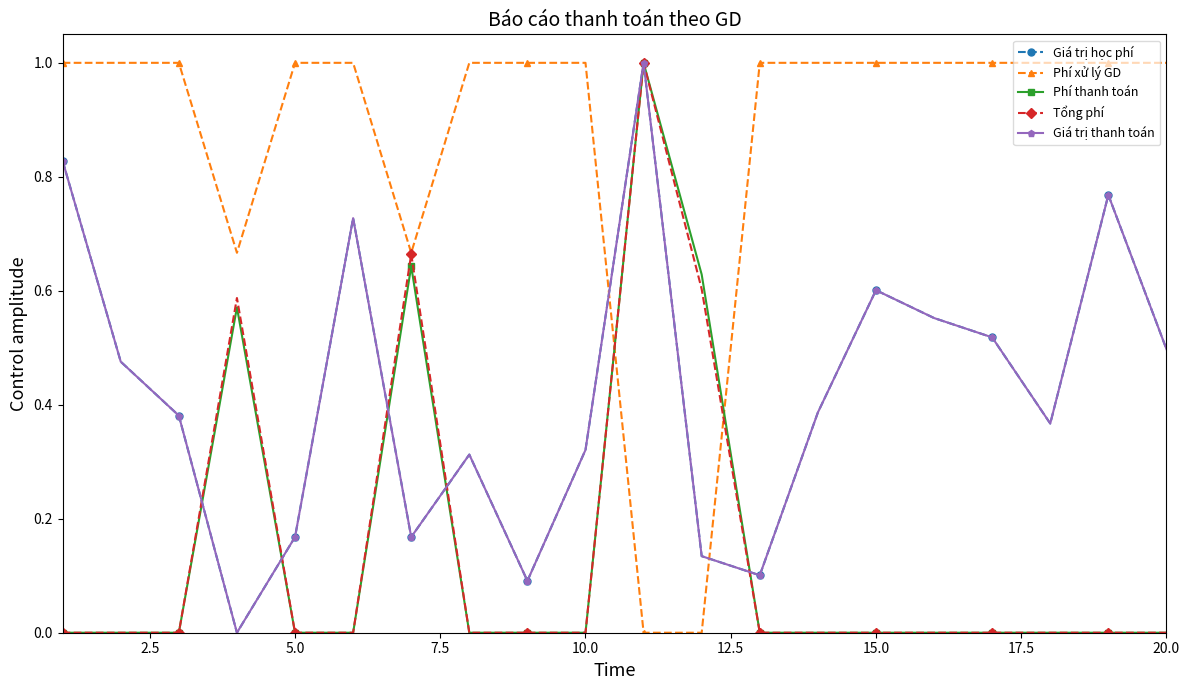

Is this an area chart (filled region under the line)?

No